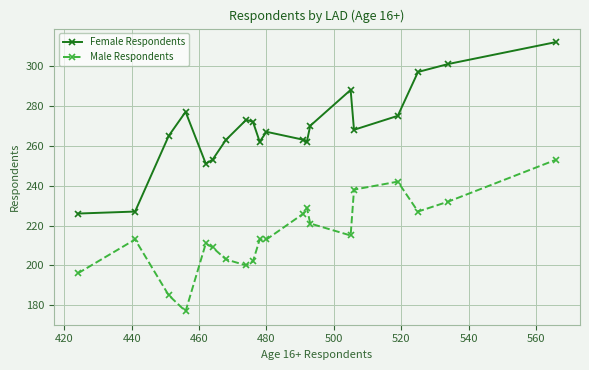

True or false: Male Respondents and Female Respondents intersect in this chart.

False